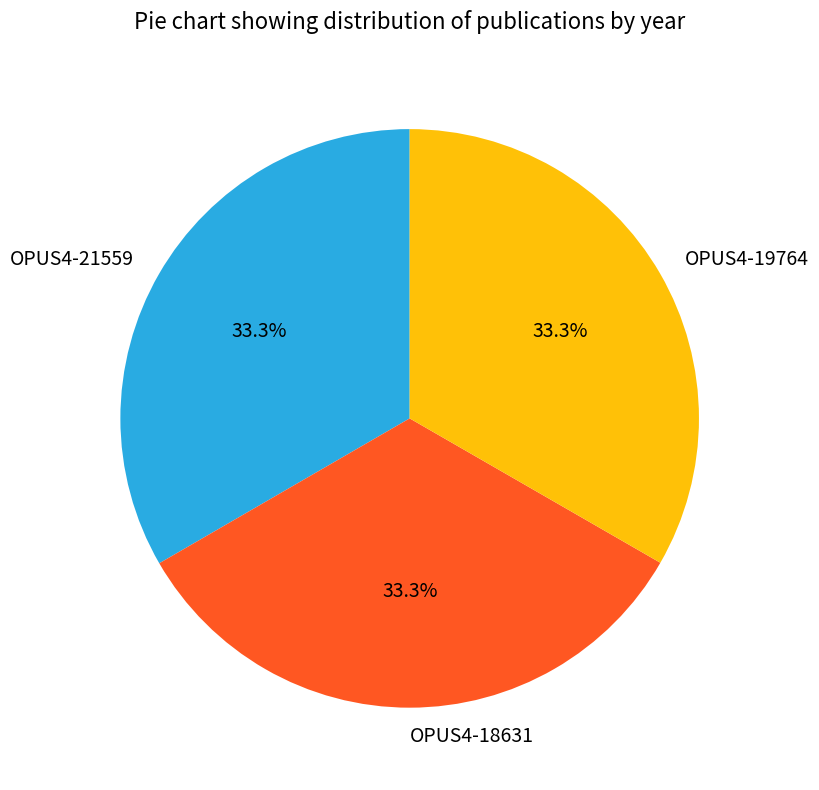

Is it true that OPUS4-18631 is 33% of the pie?

True